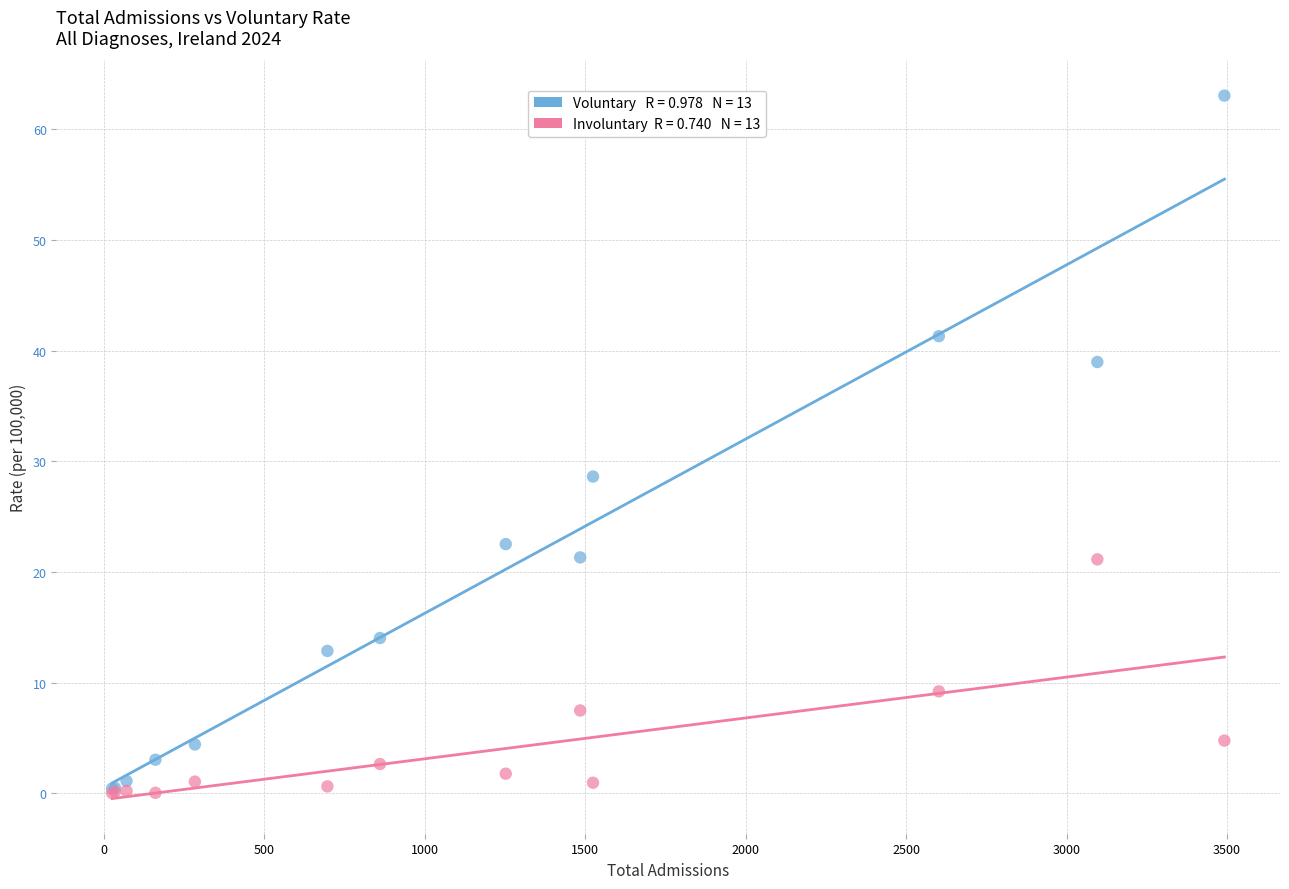

Across all series, what Y value is closest to 31?

28.6